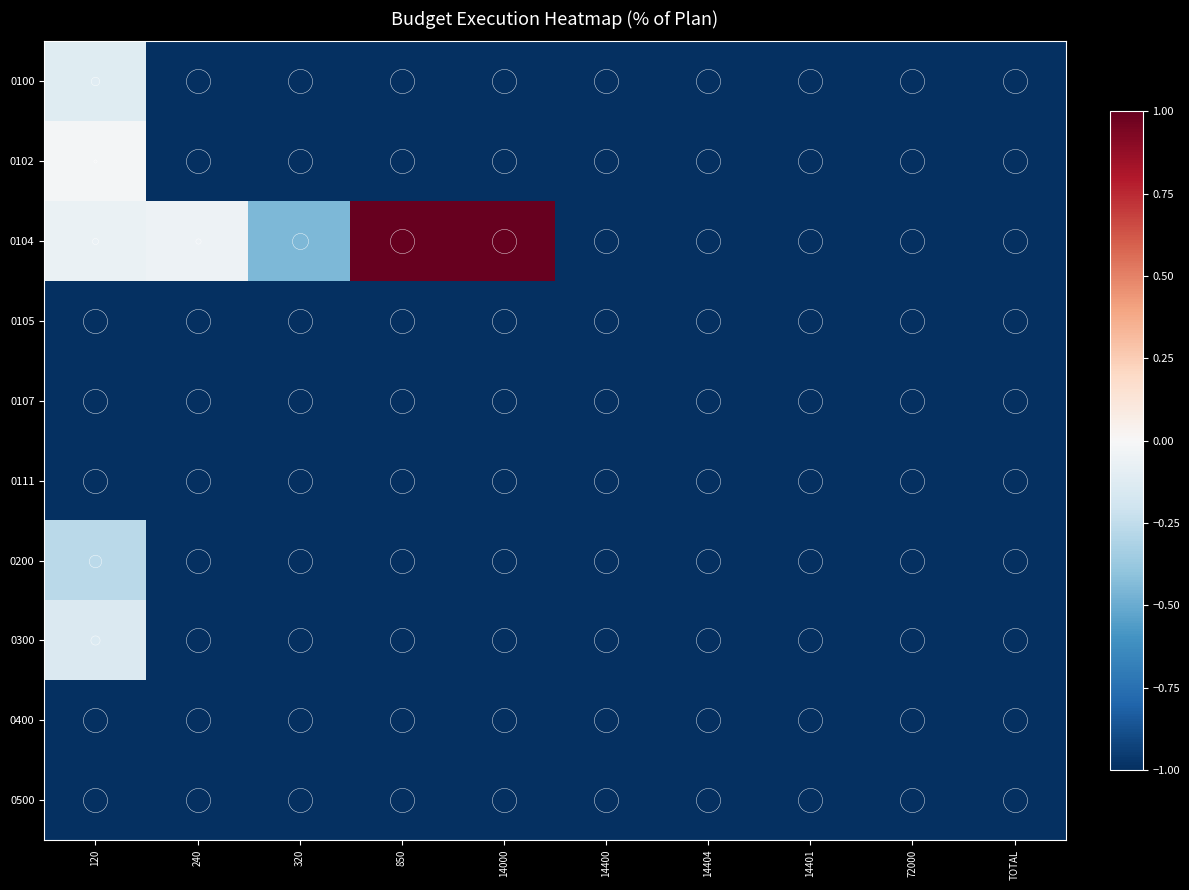

Reading right to left, list all the values displayed in this chart.

0100: TOTAL=-1.0	72000=-1.0	14401=-1.0	14404=-1.0	14400=-1.0	14000=-1.0	850=-1.0	320=-1.0	240=-1.0	120=-0.1
0102: TOTAL=-1.0	72000=-1.0	14401=-1.0	14404=-1.0	14400=-1.0	14000=-1.0	850=-1.0	320=-1.0	240=-1.0	120=-0.0
0104: TOTAL=-1.0	72000=-1.0	14401=-1.0	14404=-1.0	14400=-1.0	14000=1.0	850=1.0	320=-0.4	240=-0.0	120=-0.1
0105: TOTAL=-1.0	72000=-1.0	14401=-1.0	14404=-1.0	14400=-1.0	14000=-1.0	850=-1.0	320=-1.0	240=-1.0	120=-1.0
0107: TOTAL=-1.0	72000=-1.0	14401=-1.0	14404=-1.0	14400=-1.0	14000=-1.0	850=-1.0	320=-1.0	240=-1.0	120=-1.0
0111: TOTAL=-1.0	72000=-1.0	14401=-1.0	14404=-1.0	14400=-1.0	14000=-1.0	850=-1.0	320=-1.0	240=-1.0	120=-1.0
0200: TOTAL=-1.0	72000=-1.0	14401=-1.0	14404=-1.0	14400=-1.0	14000=-1.0	850=-1.0	320=-1.0	240=-1.0	120=-0.3
0300: TOTAL=-1.0	72000=-1.0	14401=-1.0	14404=-1.0	14400=-1.0	14000=-1.0	850=-1.0	320=-1.0	240=-1.0	120=-0.1
0400: TOTAL=-1.0	72000=-1.0	14401=-1.0	14404=-1.0	14400=-1.0	14000=-1.0	850=-1.0	320=-1.0	240=-1.0	120=-1.0
0500: TOTAL=-1.0	72000=-1.0	14401=-1.0	14404=-1.0	14400=-1.0	14000=-1.0	850=-1.0	320=-1.0	240=-1.0	120=-1.0